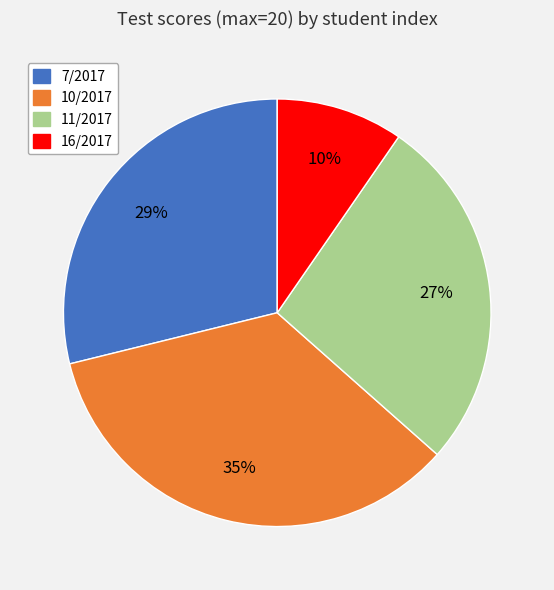

To the nearest percent, what portion does 7/2017 represent?

29%